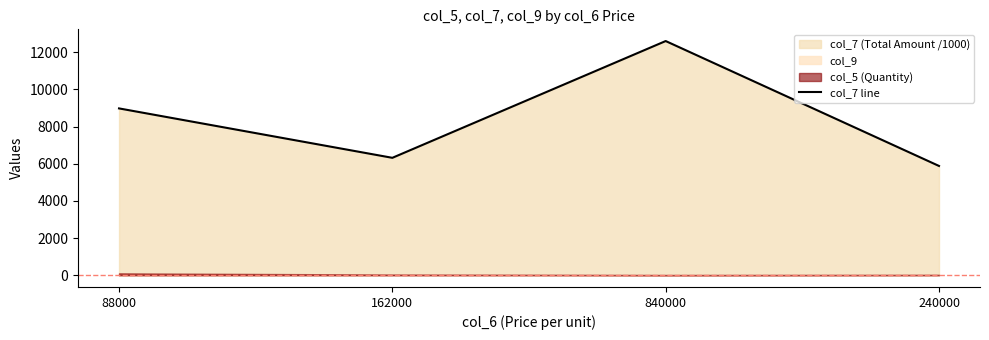

How many data points are above 8976?

1